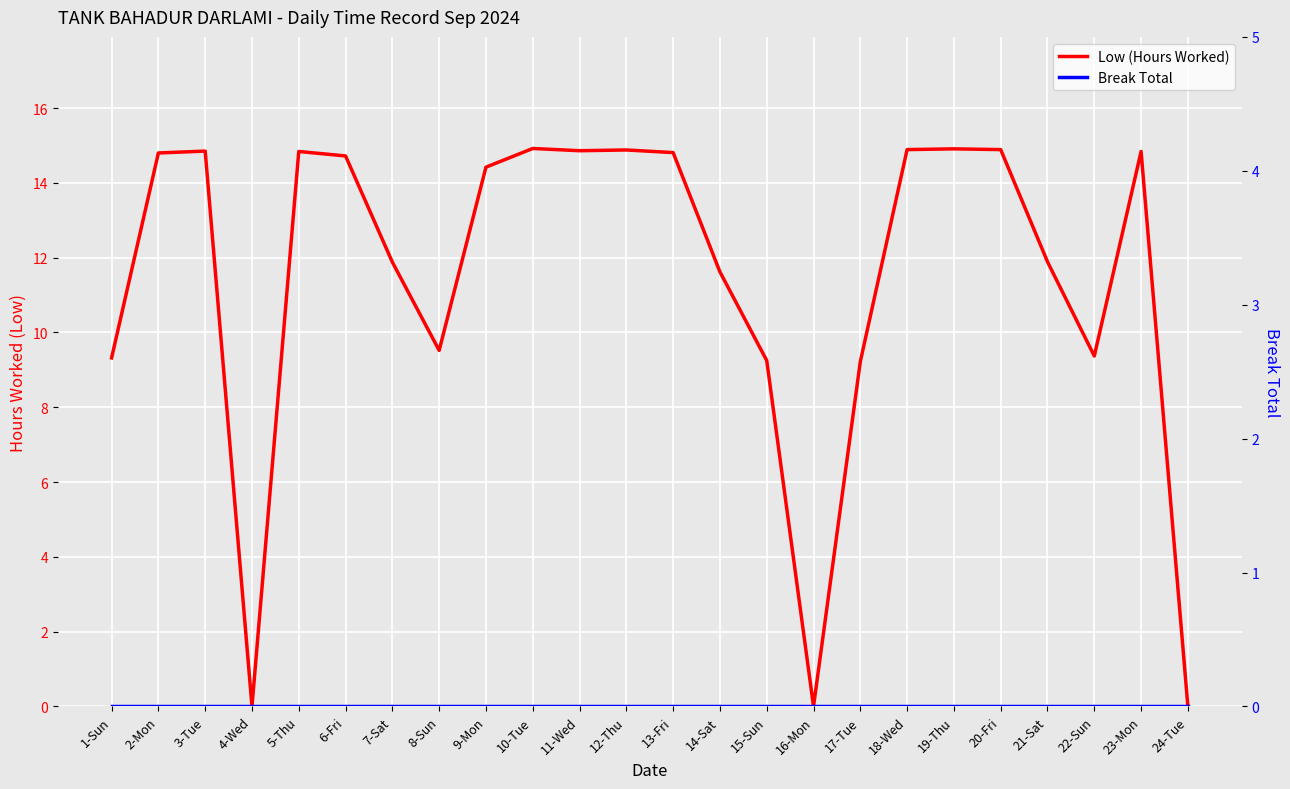

The value of Low (Hours Worked) at 3-Tue is 23.8. True or false?

False